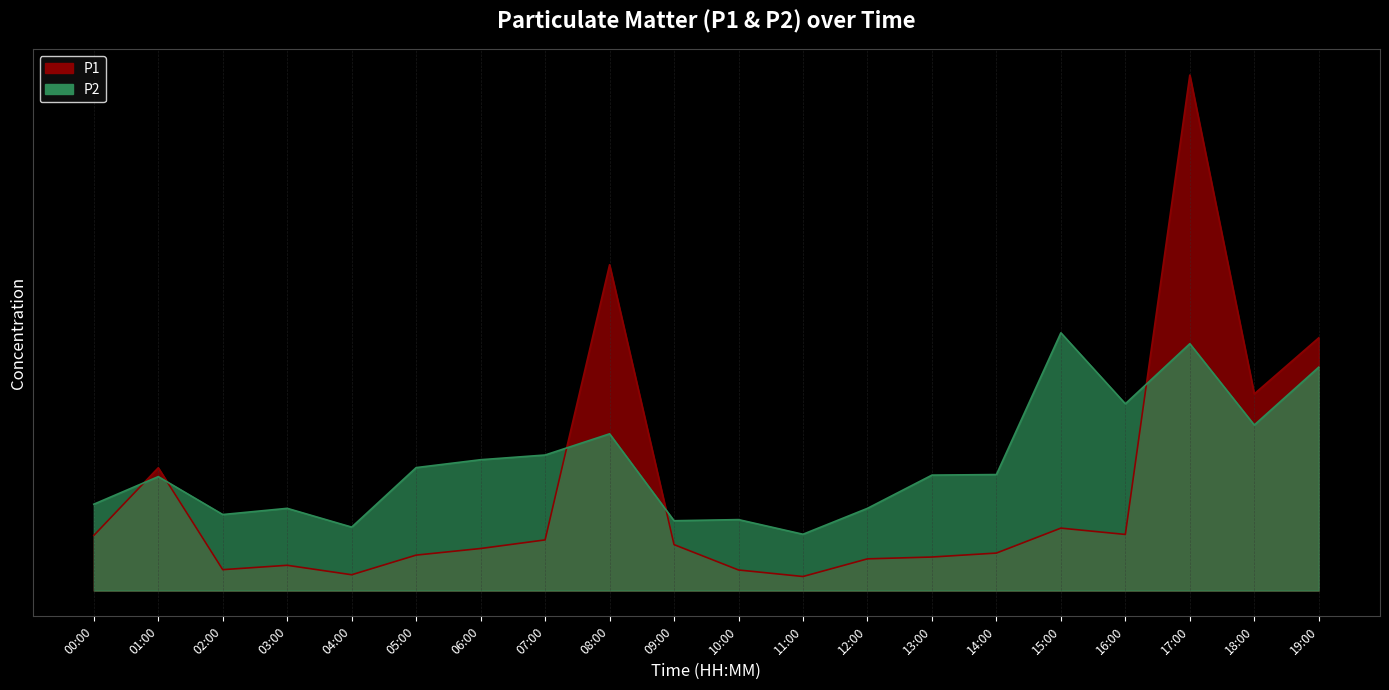

At which category does the chart reach its peak across all series?

17:00